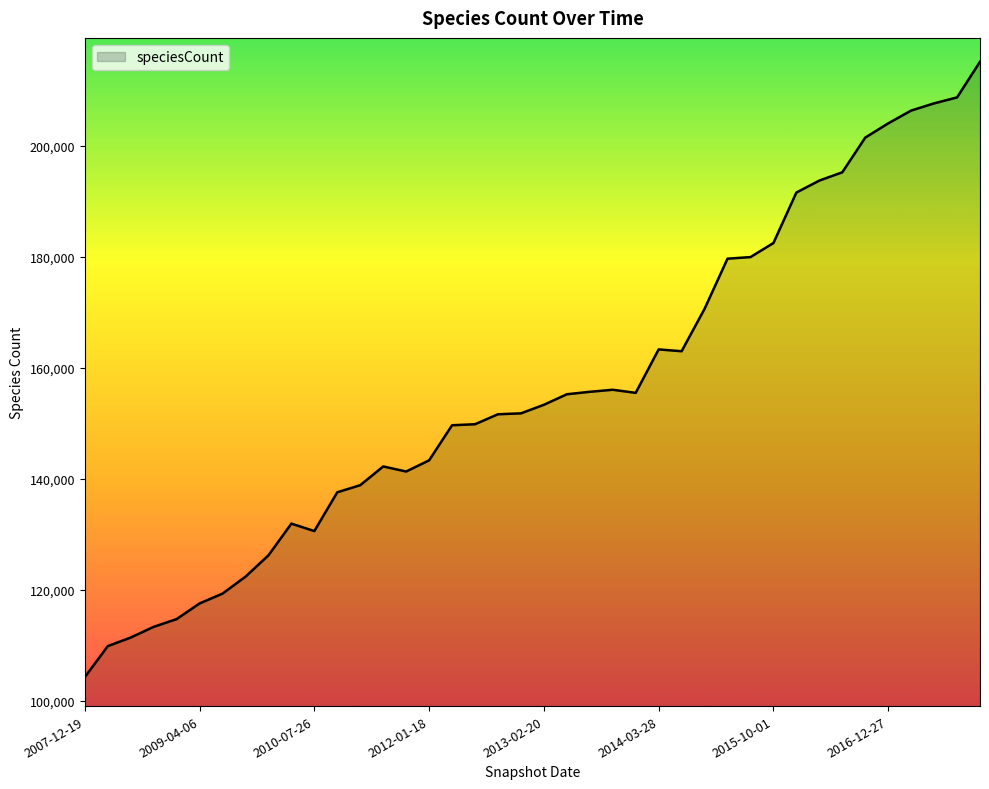

What is the greatest value displayed?

215155